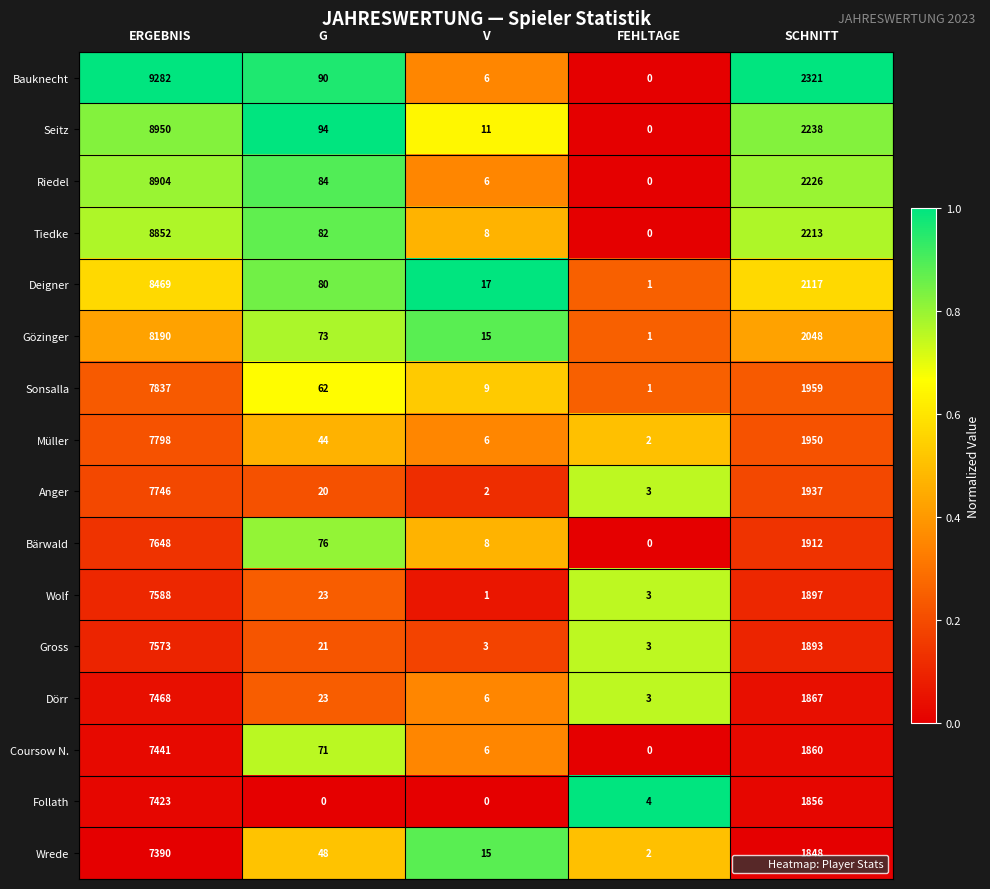

Which series has the largest range (max minus min)?

Bauknecht